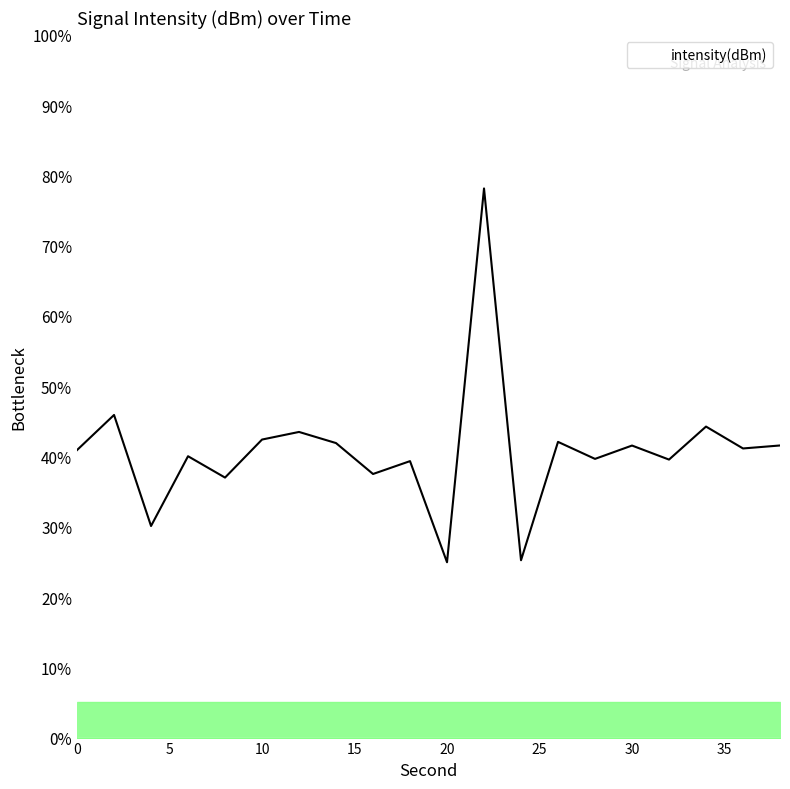

What is the difference between the maximum and minimum values?

53.2